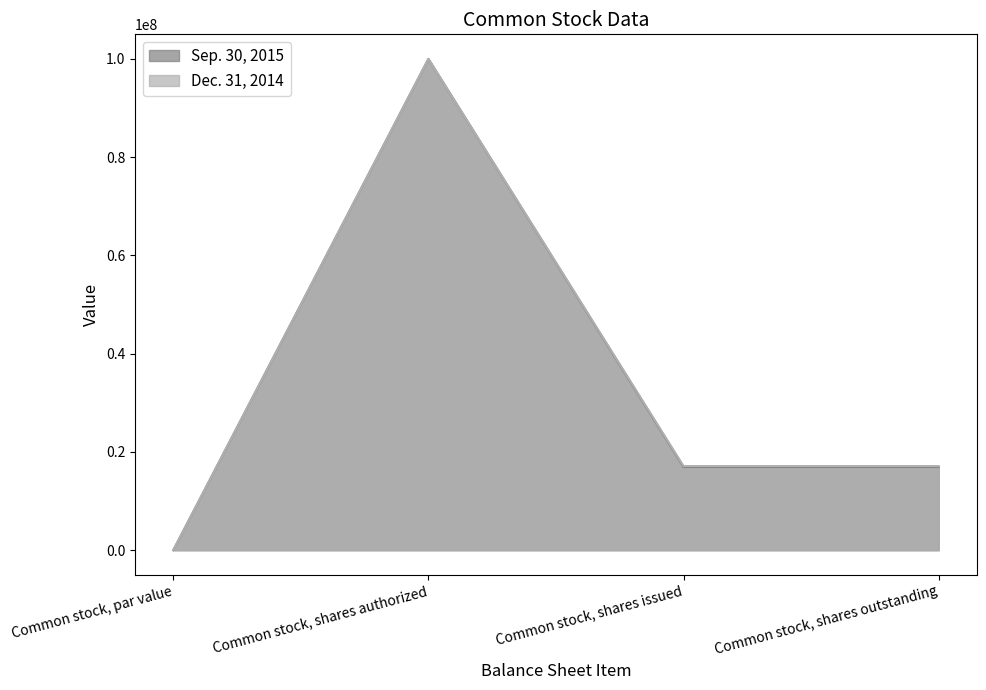

Reading right to left, transcribe all the data shown in this chart.

Sep. 30, 2015: Common stock, shares outstanding=16935764	Common stock, shares issued=16935764	Common stock, shares authorized=100000000	Common stock, par value=0
Dec. 31, 2014: Common stock, shares outstanding=17118993	Common stock, shares issued=17118993	Common stock, shares authorized=100000000	Common stock, par value=0